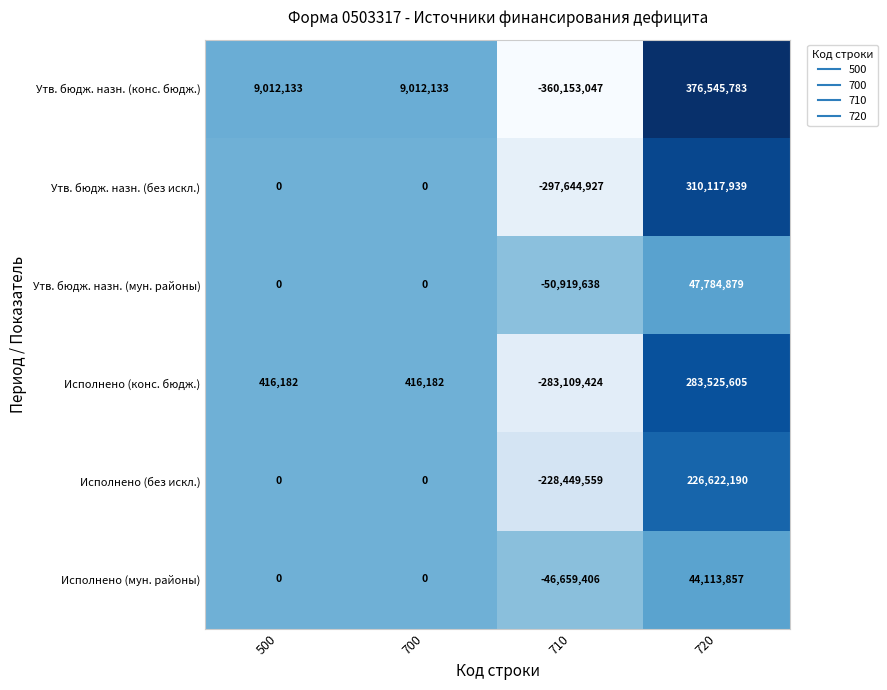

Which series has the largest range (max minus min)?

Утв. бюдж. назн. (конс. бюдж.)